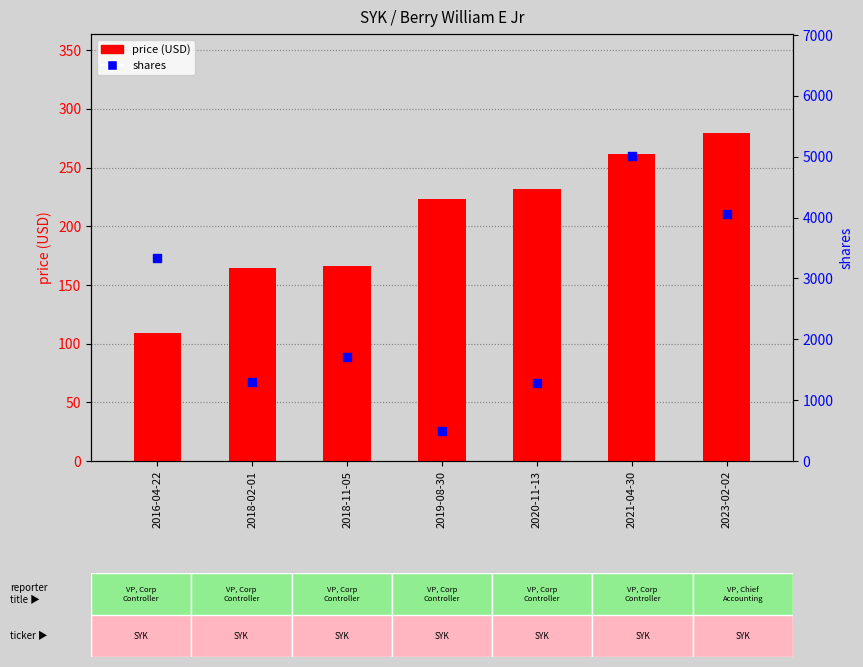

Which series has the largest total across all categories?

shares